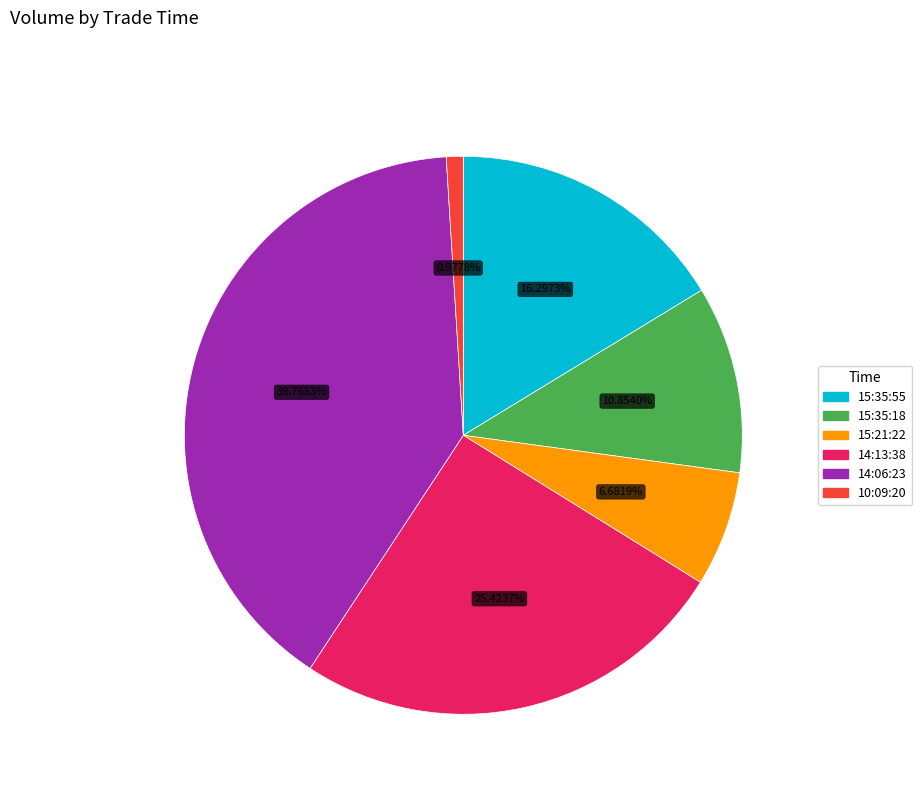

How many segments does this pie chart have?

6